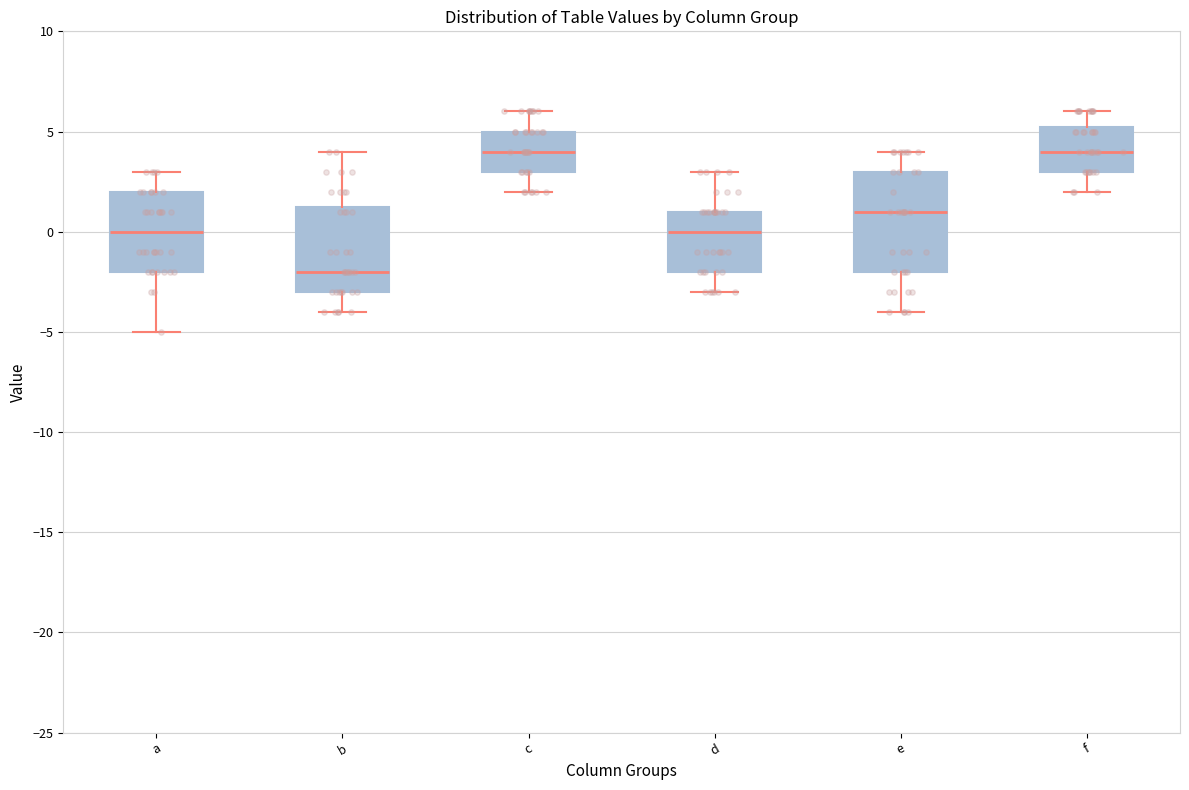

Where does the lower whisker of the box for a end on the y-axis? The values are not printed on the chart, so give them approximately, as read against the axis.

-5.0